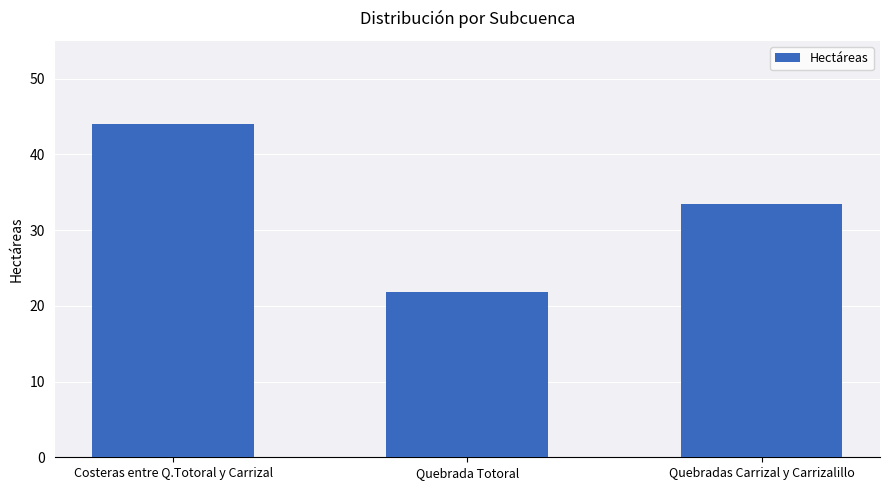

What is the ratio of the value at Quebradas Carrizal y Carrizalillo to the value at Quebrada Totoral?

1.5